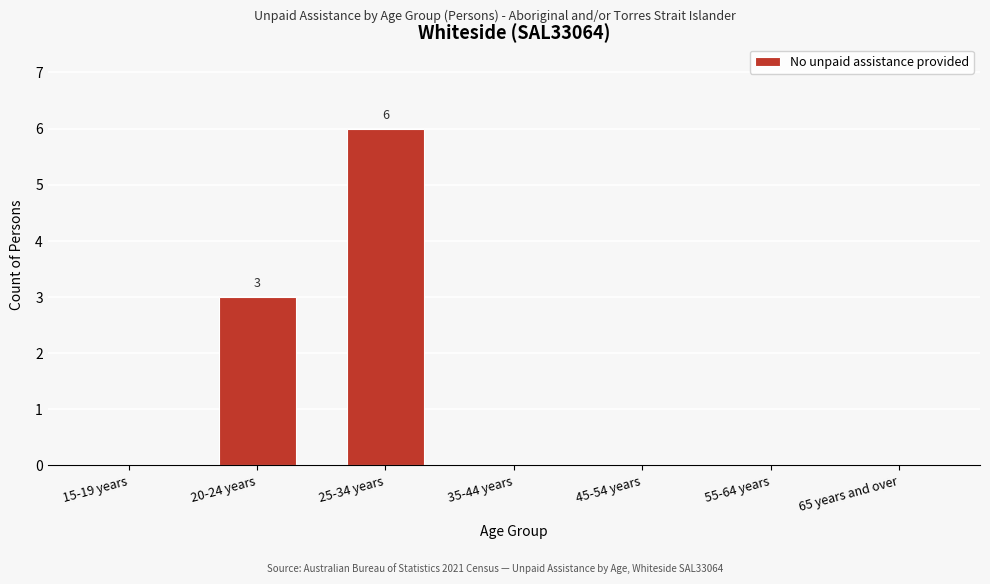

Reading left to right, extract all data points from this chart.

15-19 years=0	20-24 years=3	25-34 years=6	35-44 years=0	45-54 years=0	55-64 years=0	65 years and over=0